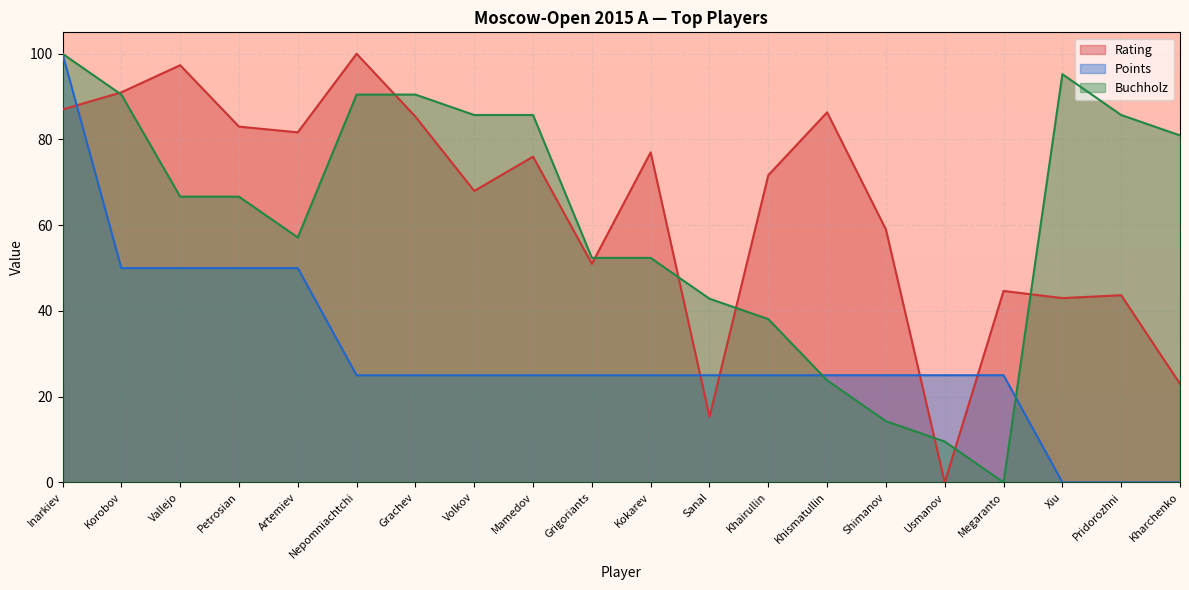

How many lines are shown in the chart?

3